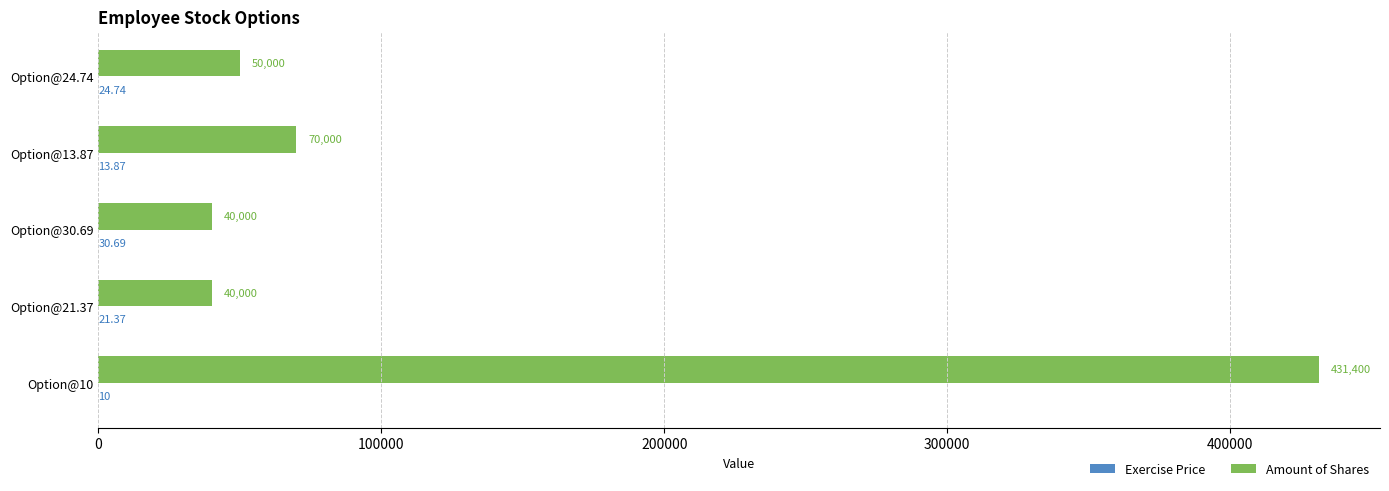

Which series has the largest total across all categories?

Amount of Shares